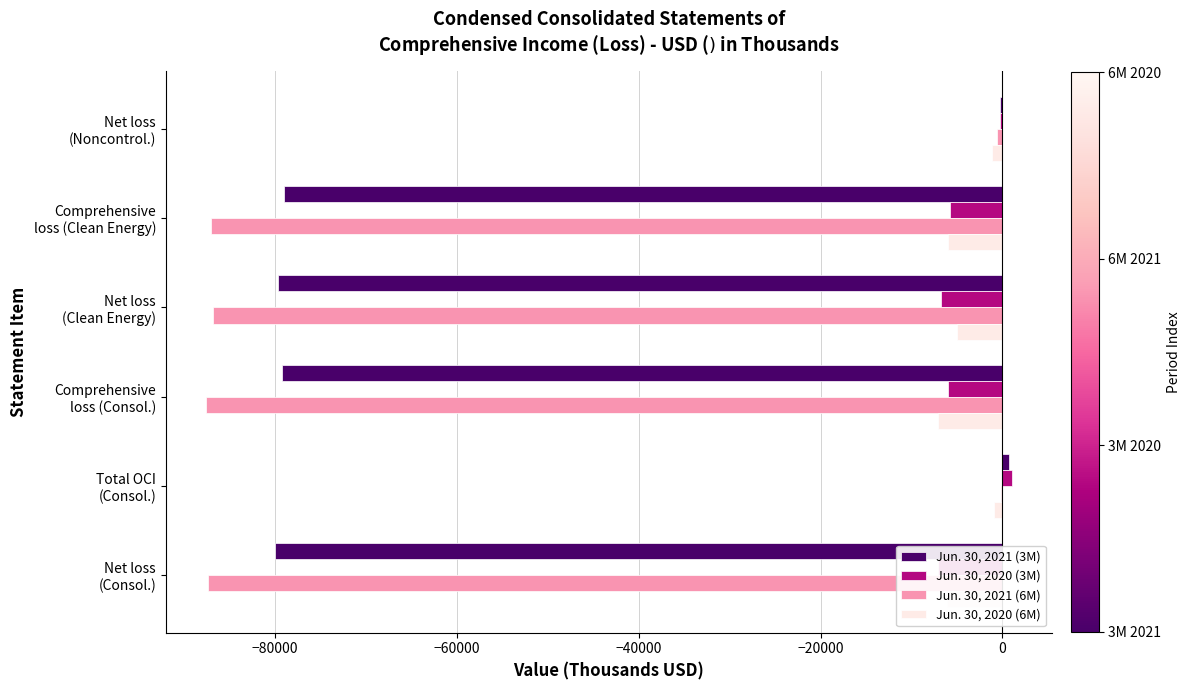

What is the average value of the Jun. 30, 2021 (6M) series?

-58253